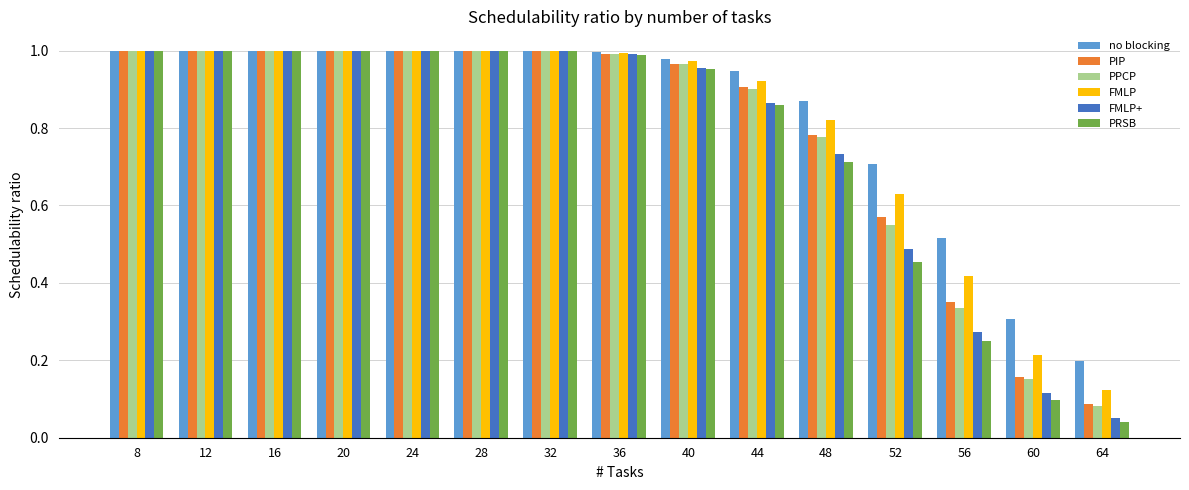

Is the value of PIP at 52 greater than the value of PRSB at 24?

No